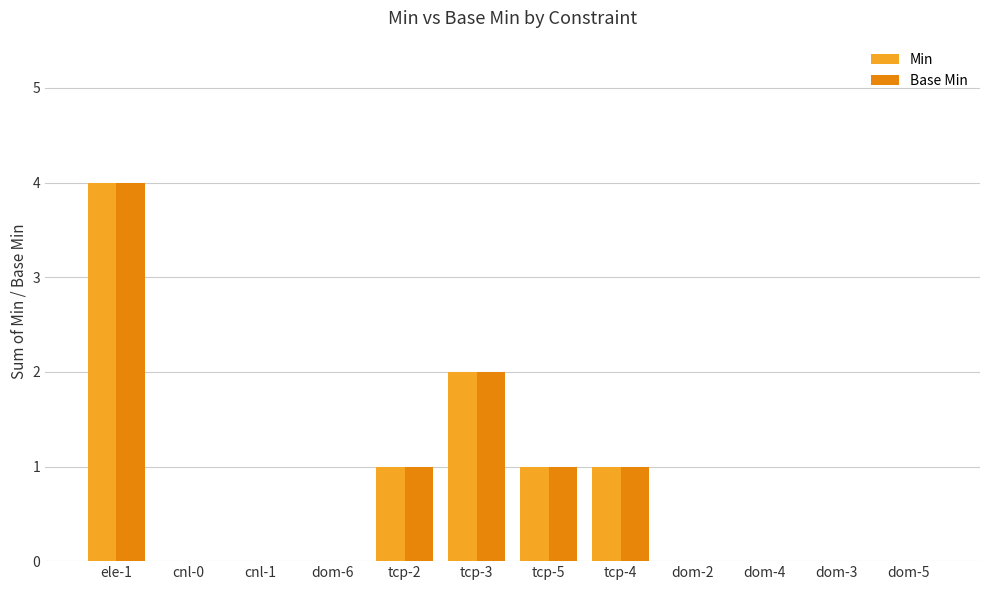

What is the total value across all series at tcp-4?

2